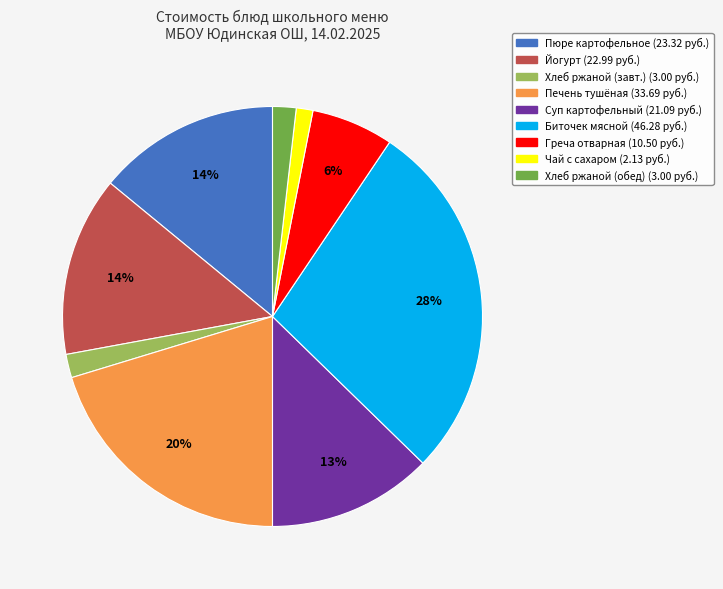

Does any single category account for the majority?

No